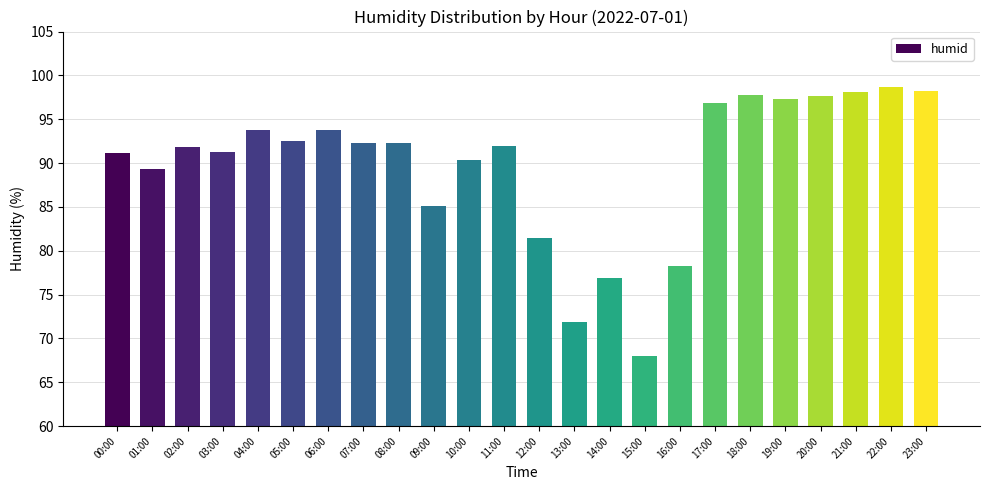

What is the label of the 24th bar from the left?

23:00